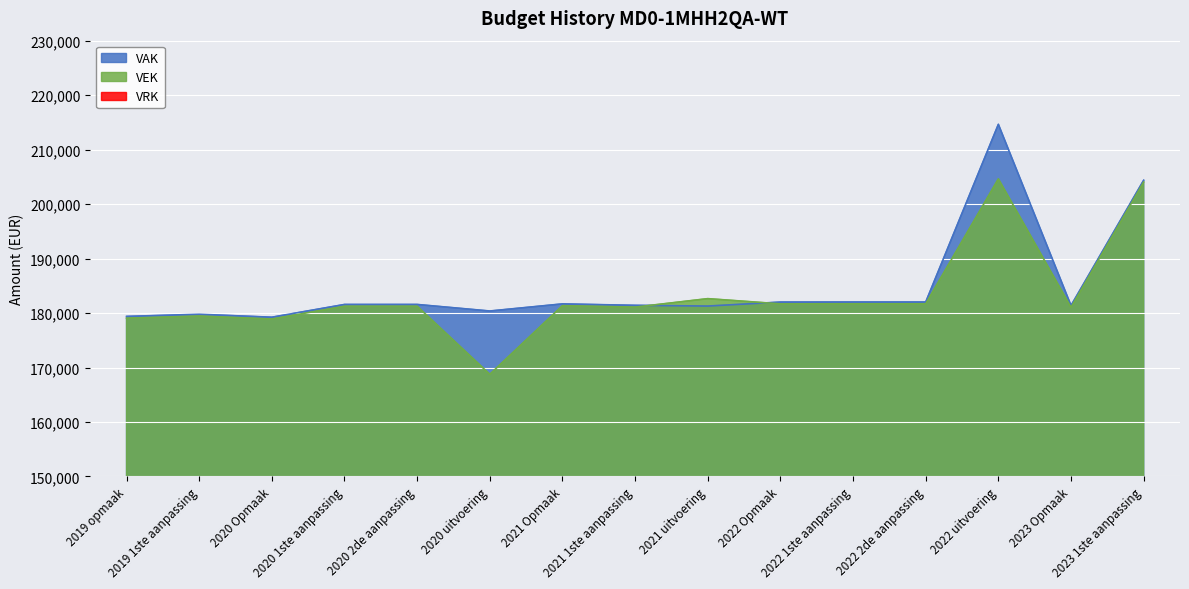

Rank the series at 2020 uitvoering from lowest to highest value.

VEK, VAK